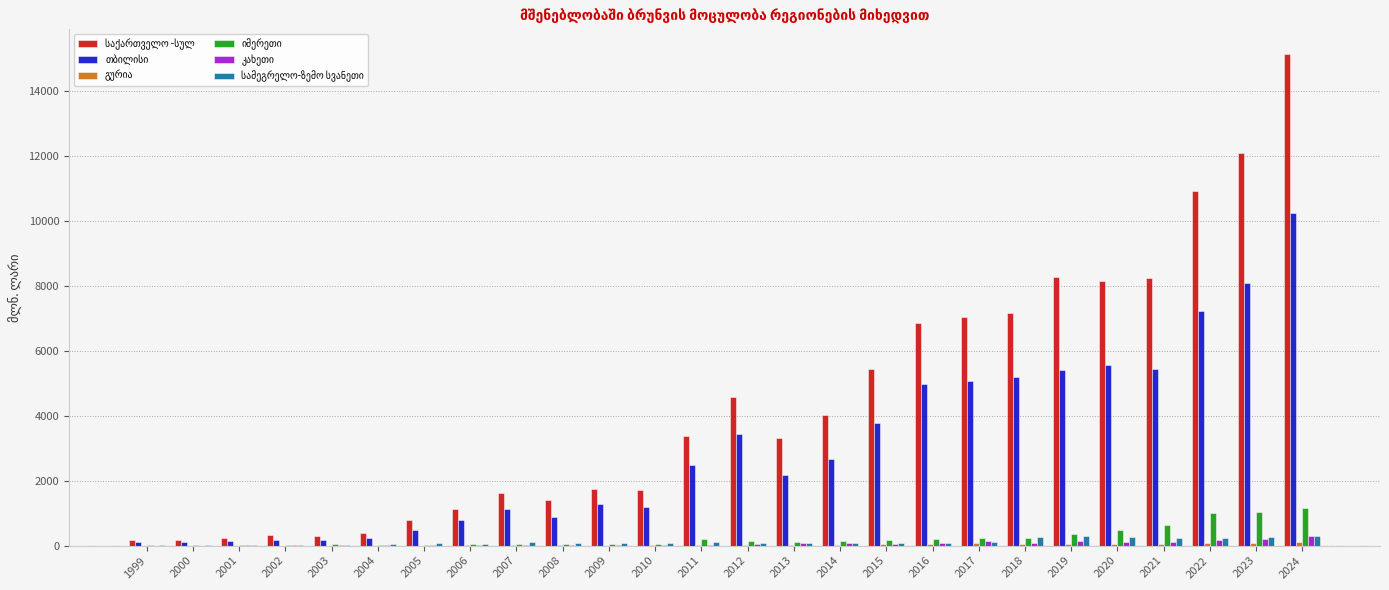

Which category has the highest value across all series?

2024